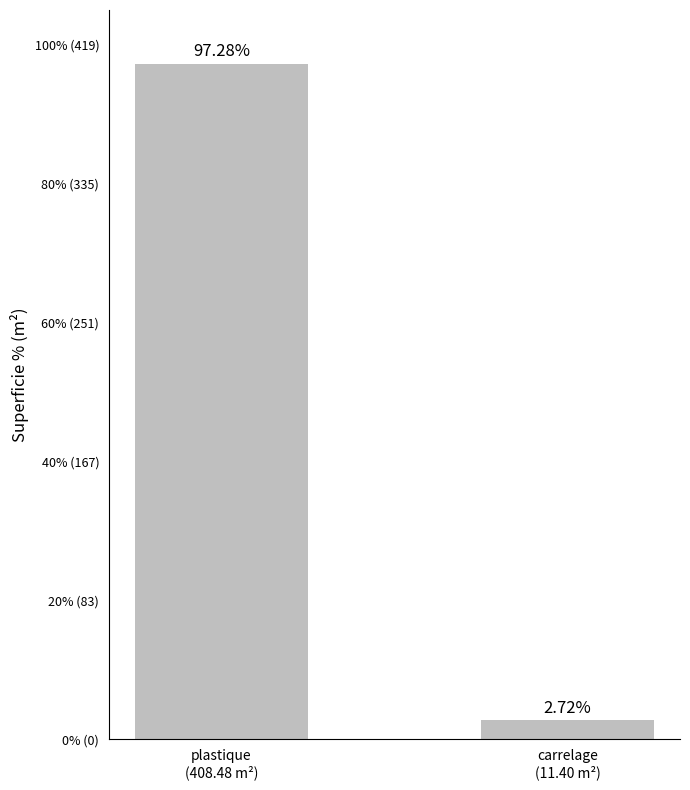

True or false: the data shows 139.5 at plastique
(408.48 m²).

False